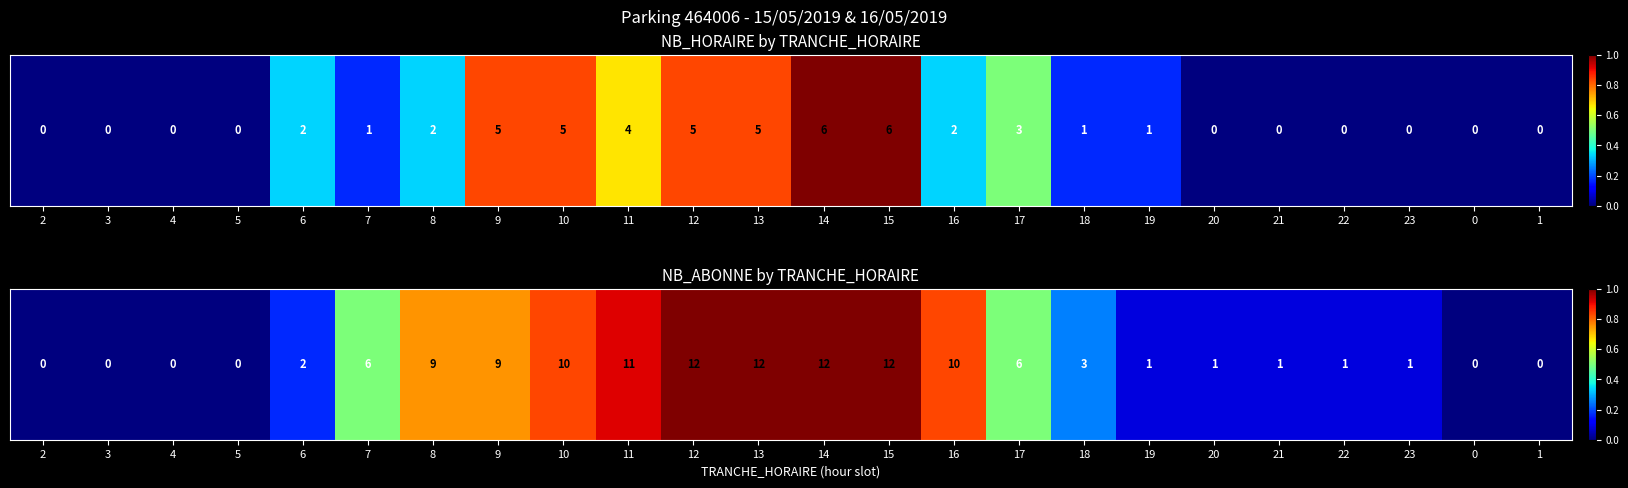

What is the change in value from 6 to 12?

+0.8